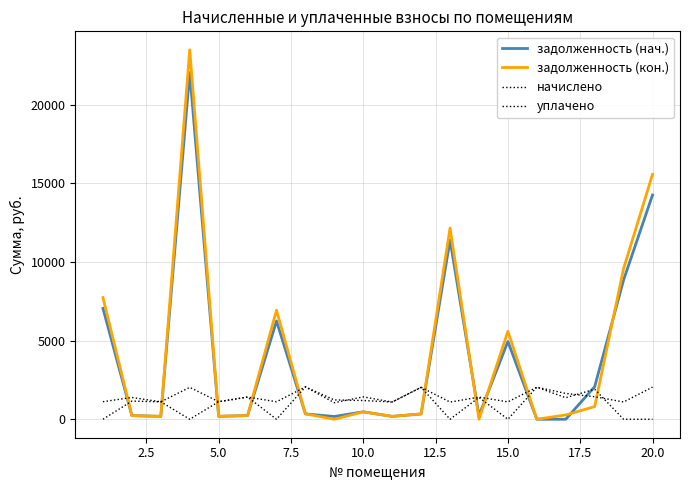

Does the chart display data point markers on the line(s)?

No